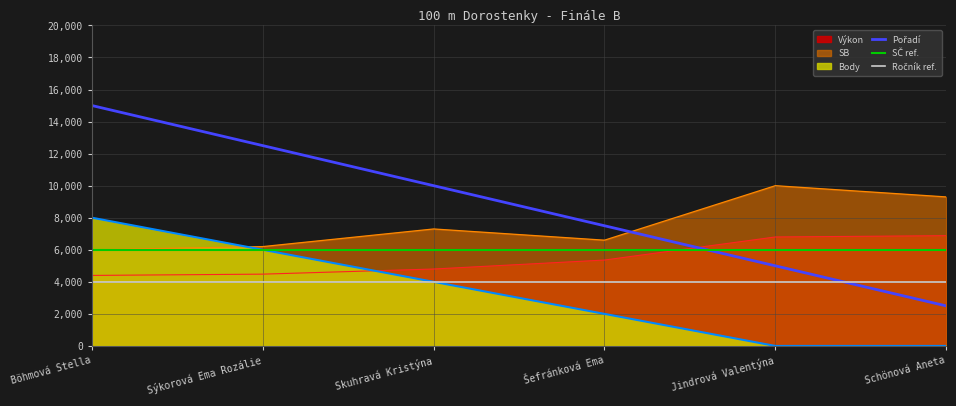

The SB series shows 2655.4 at Sýkorová Ema Rozálie. True or false?

False